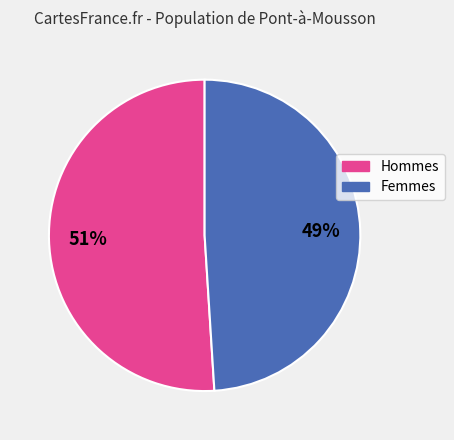

To the nearest percent, what is the difference between the largest and smallest slice percentages?

2%